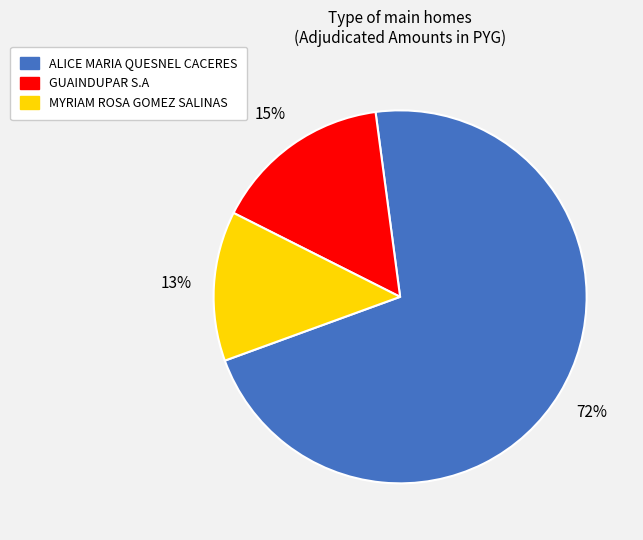

To the nearest percent, what portion does ALICE MARIA QUESNEL CACERES represent?

72%